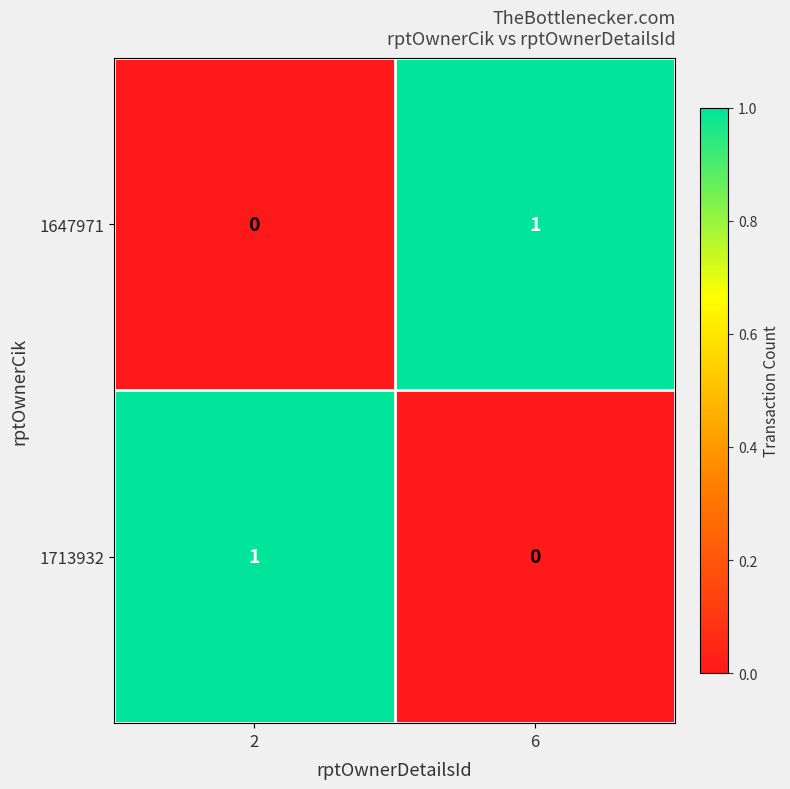

The value of 1647971 at 2 is 0. True or false?

True